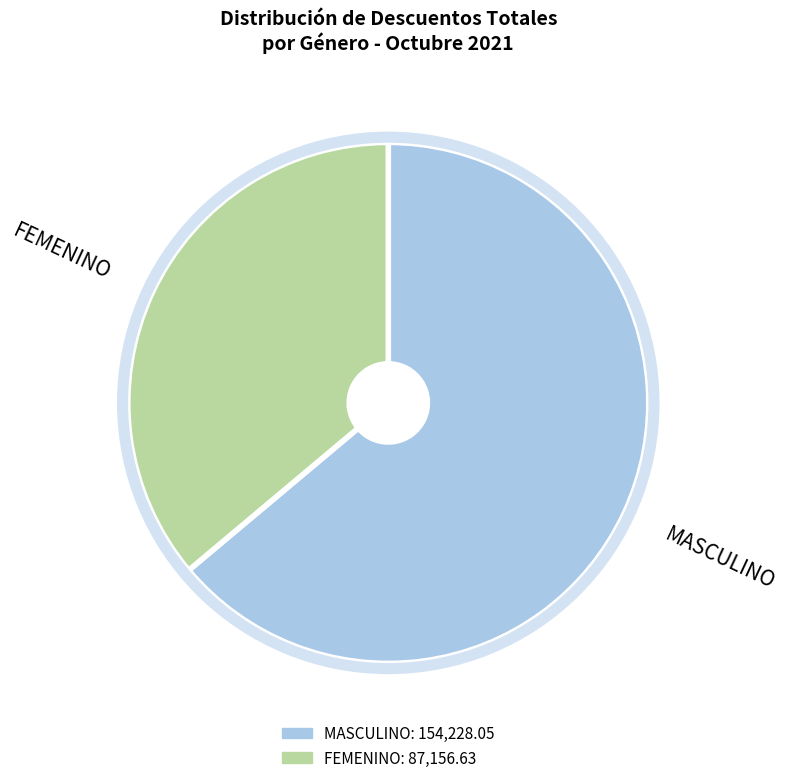

Does any single category account for the majority?

Yes